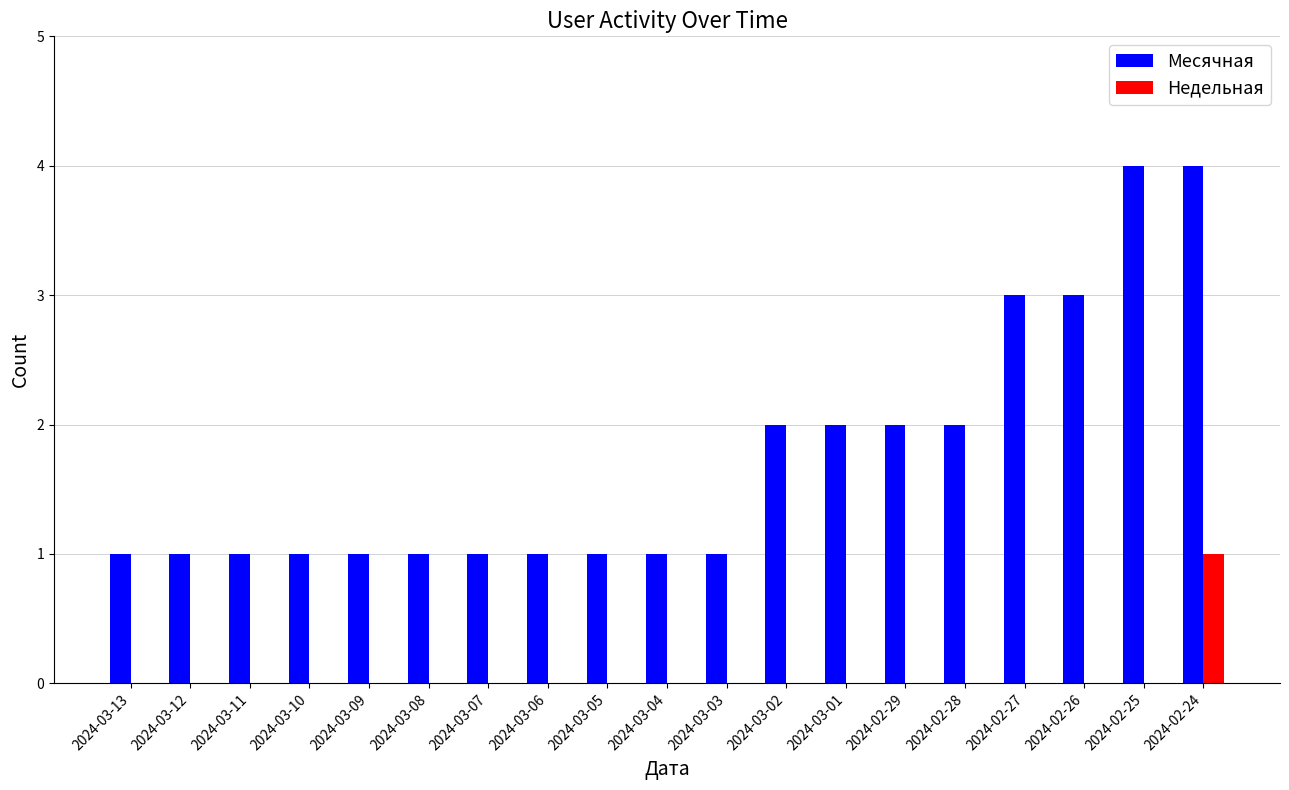

What are all the series names shown in the legend?

Месячная, Недельная